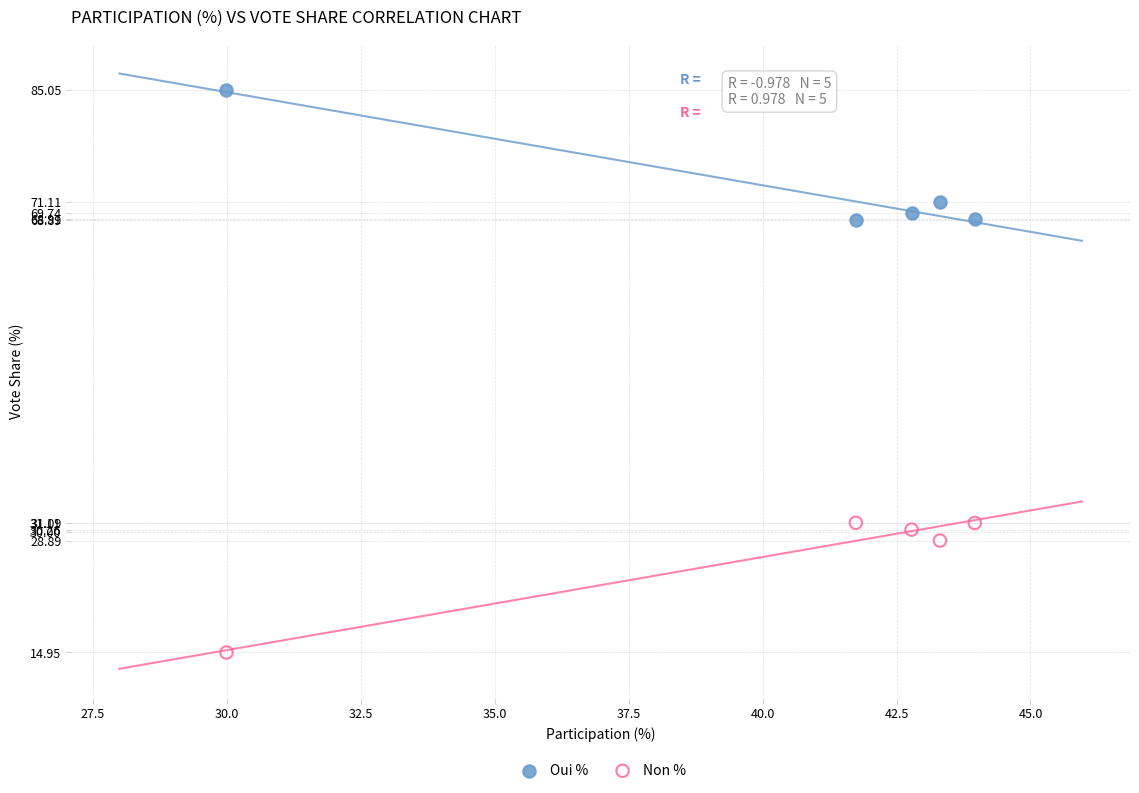

Which series contains the lowest Y value?

Non %